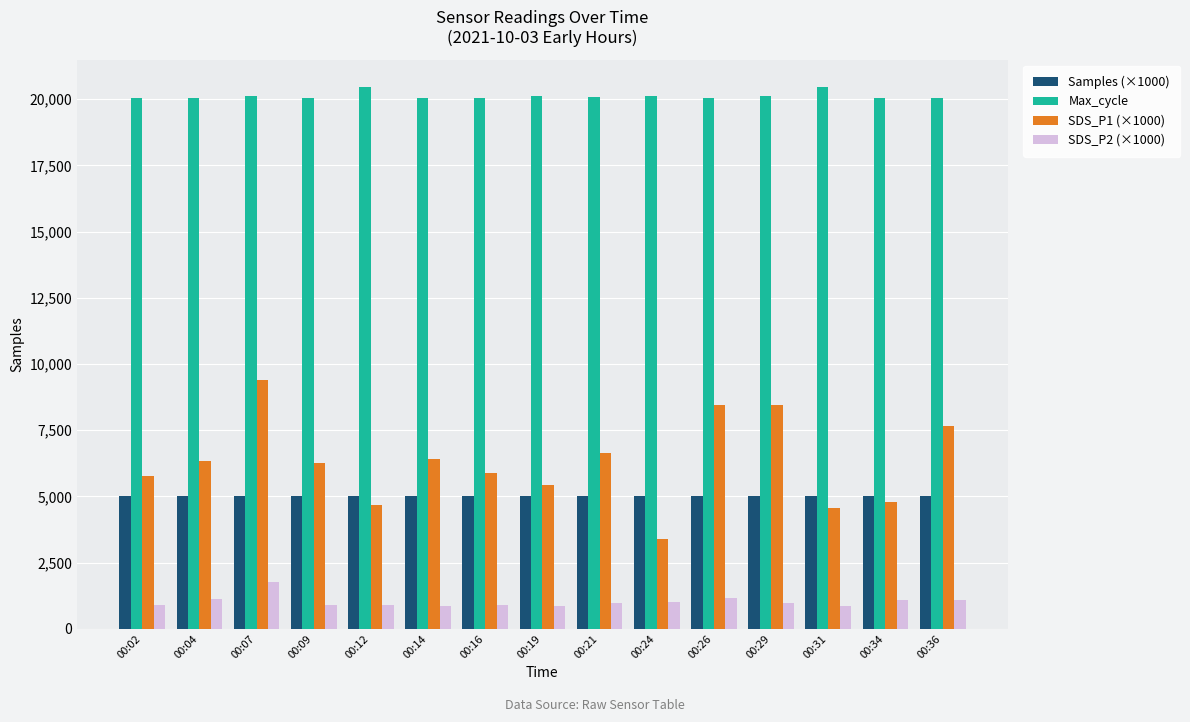

What is the difference between the highest and lowest values at 00:26?

18906.0